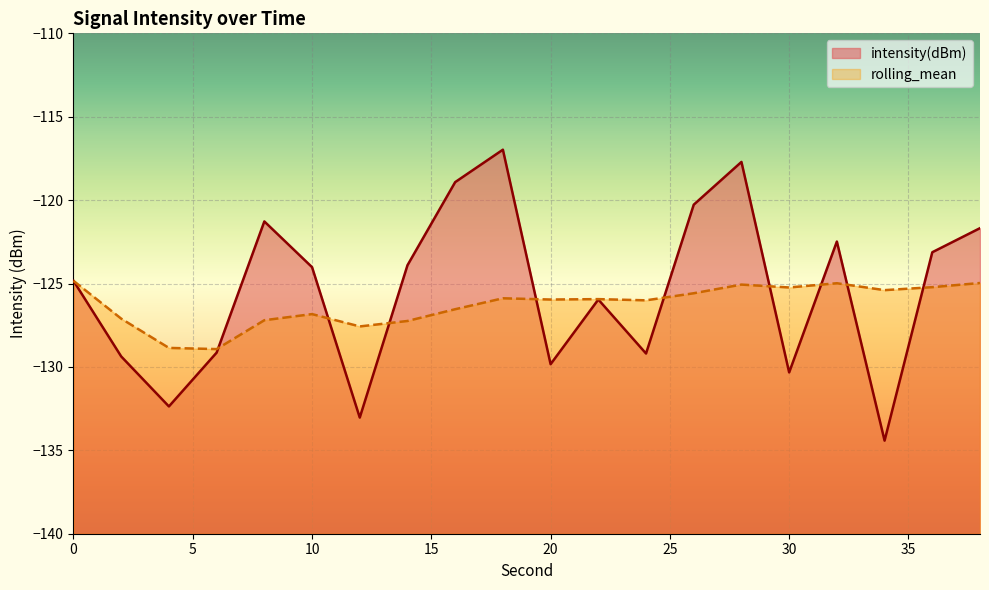

What is the difference between the maximum and second lowest values in the rolling_mean series?

4.0